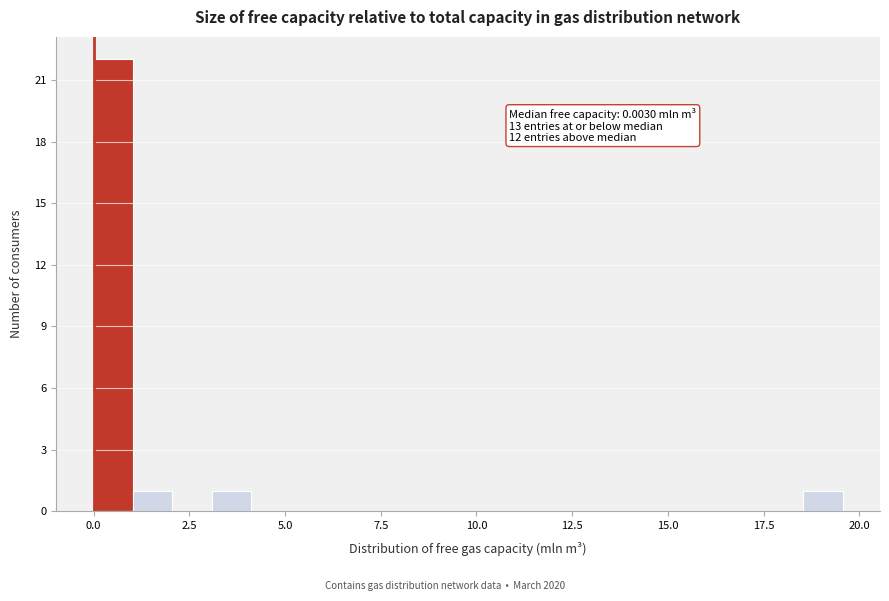

Around what value on the x-axis is the tallest bar? Give the approximate position of its centre, as read against the axis.

0.5